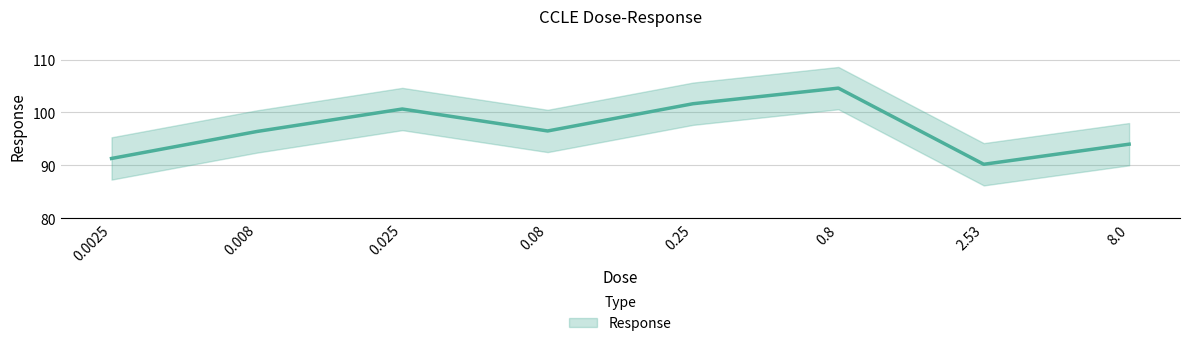

The chart shows a value of 94.0 at 8.0. True or false?

True